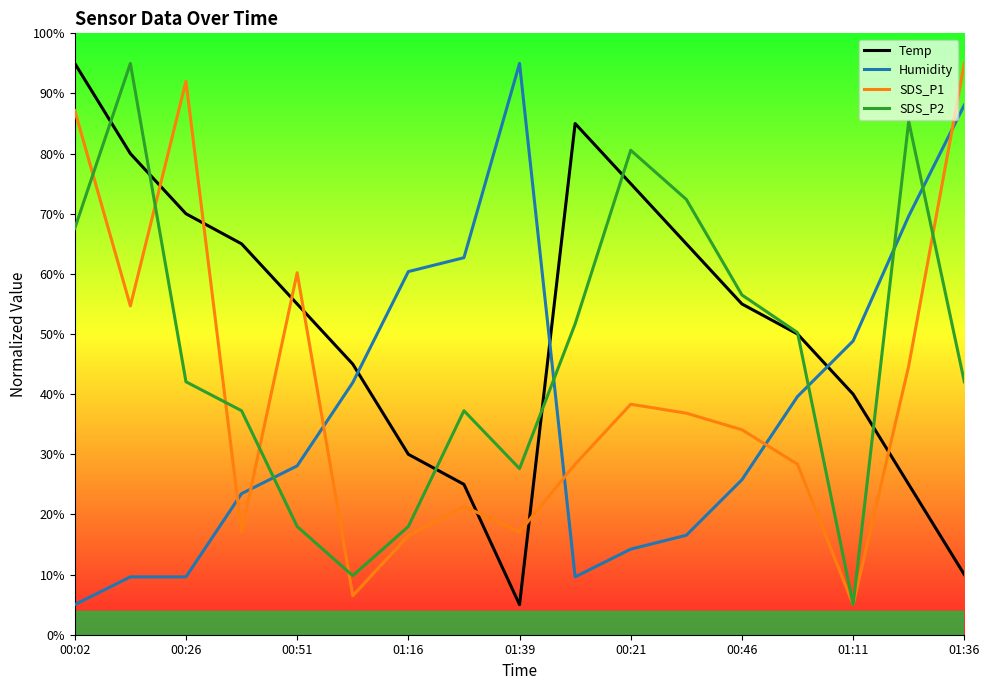

Does the chart display data point markers on the line(s)?

No